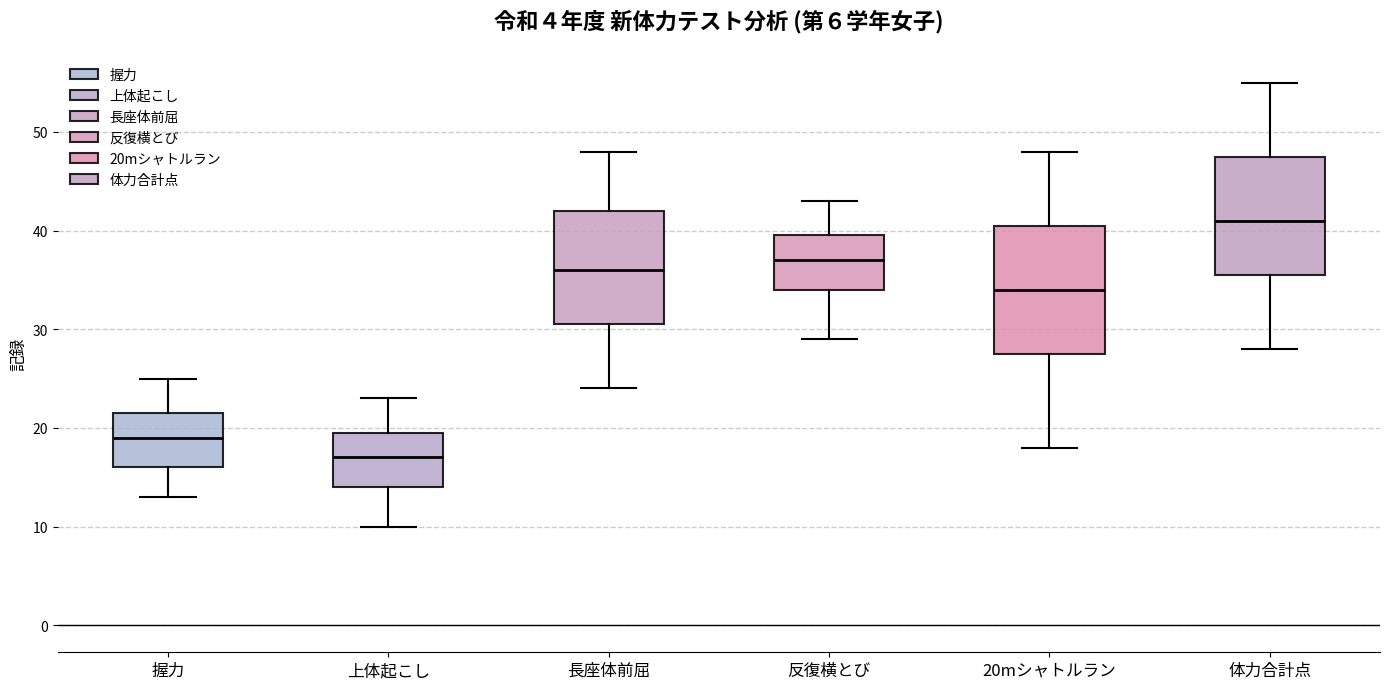

Reading left to right, transcribe this box plot: for each box, give where its median line is, the range the box spans, and where its two whiskers end, as read against the y-axis. The values are not printed on the chart, so give them approximately, as read against the axis.

握力: median 19, box 16 to 22, whiskers 13 to 25
上体起こし: median 17, box 14 to 20, whiskers 10 to 23
長座体前屈: median 36, box 31 to 42, whiskers 24 to 48
反復横とび: median 37, box 34 to 40, whiskers 29 to 43
20mシャトルラン: median 34, box 28 to 41, whiskers 18 to 48
体力合計点: median 41, box 36 to 48, whiskers 28 to 55